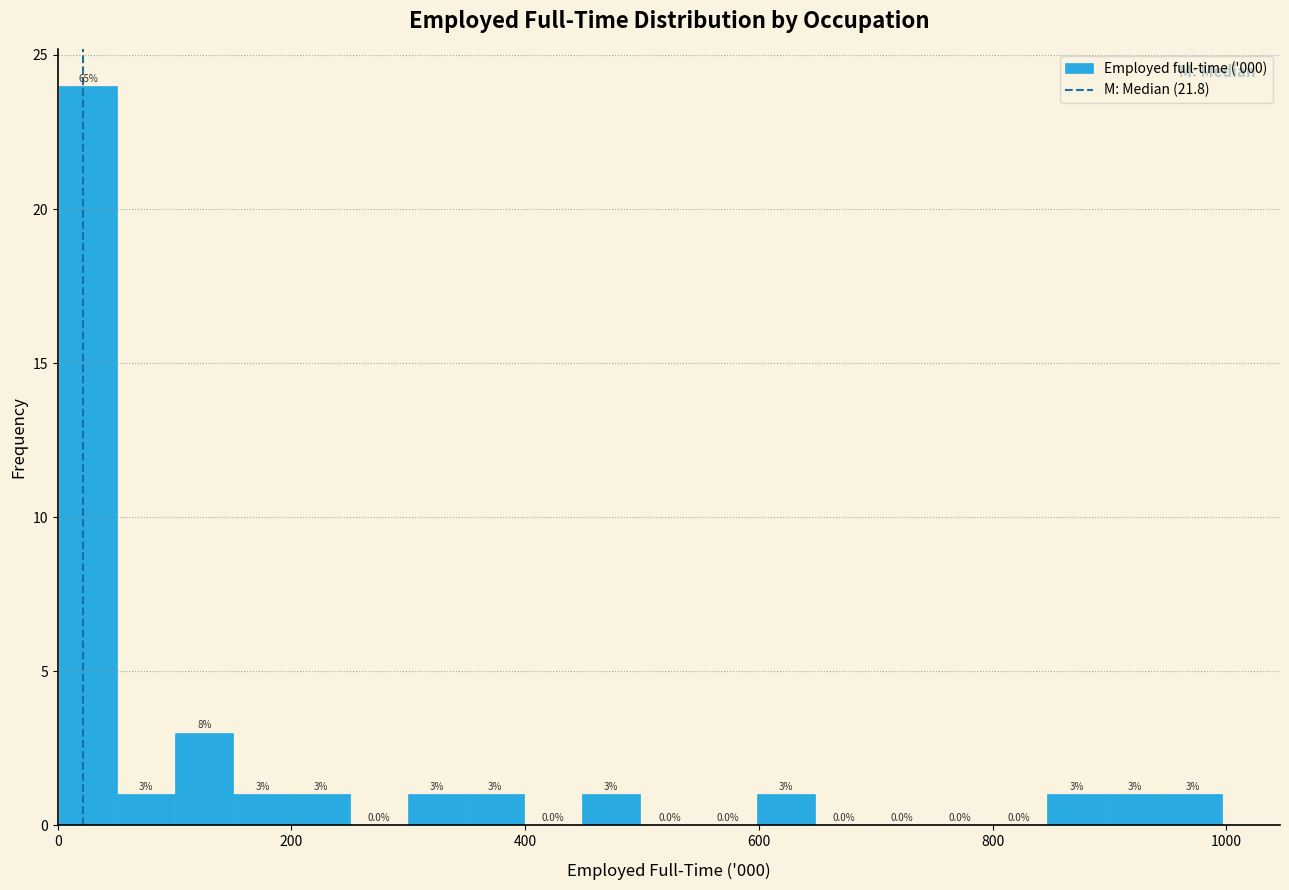

Read against the x-axis, roughly where is the centre of the tallest bar?

20